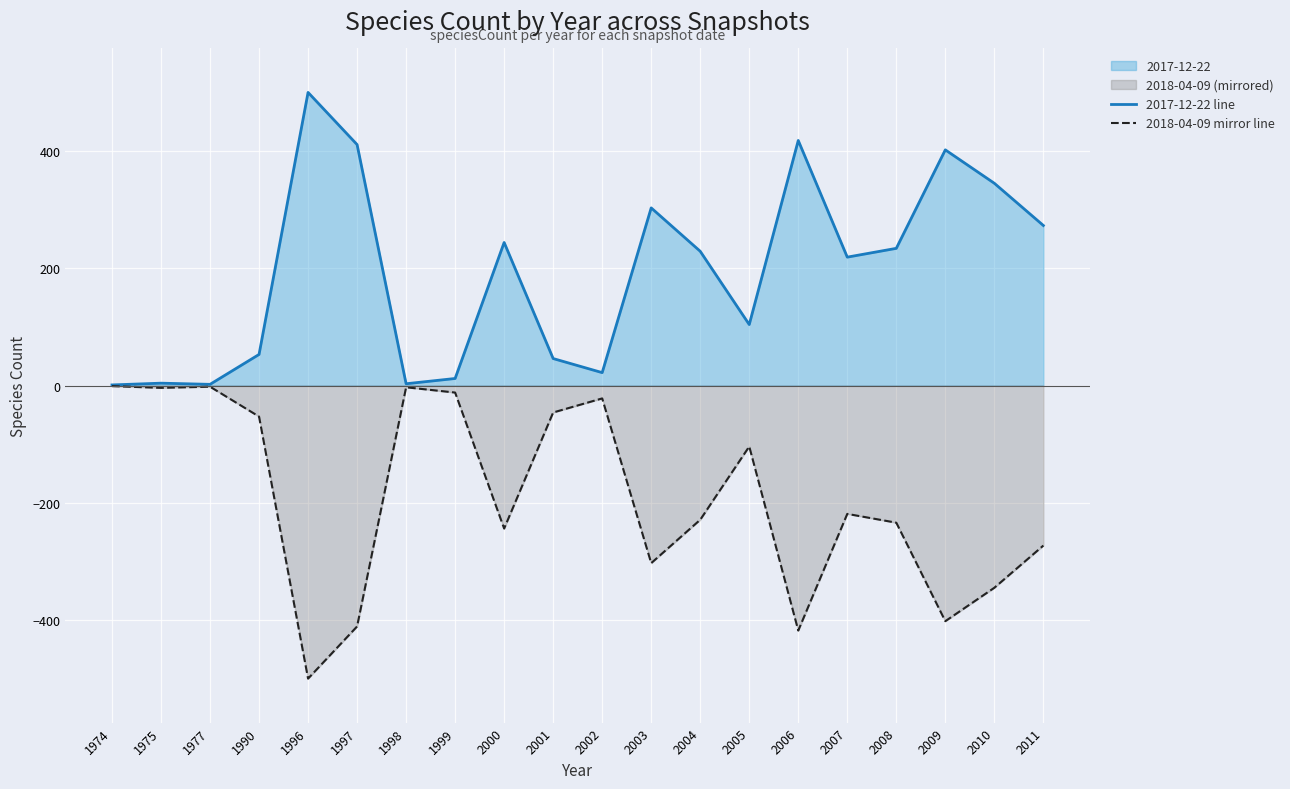

The value of 2017-12-22 line at 1996 is 813. True or false?

False